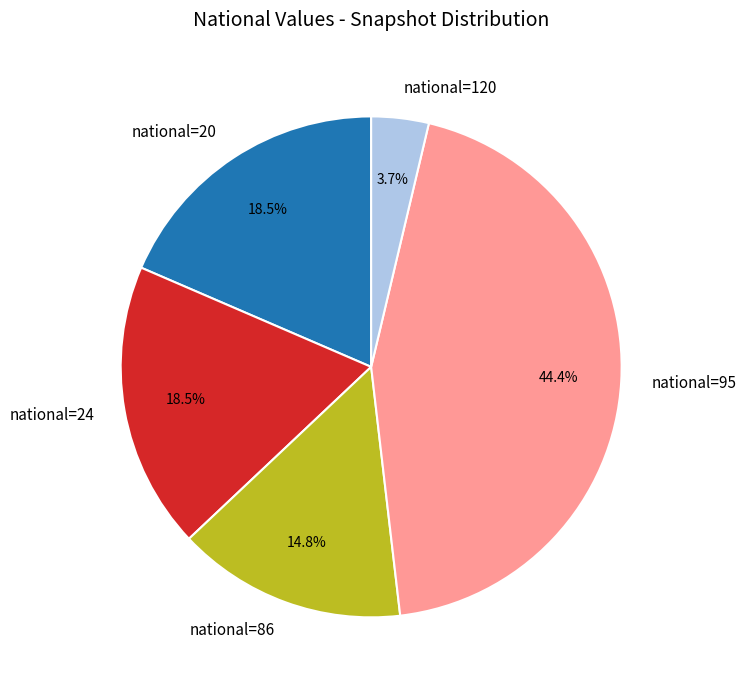

Does any single category account for the majority?

No